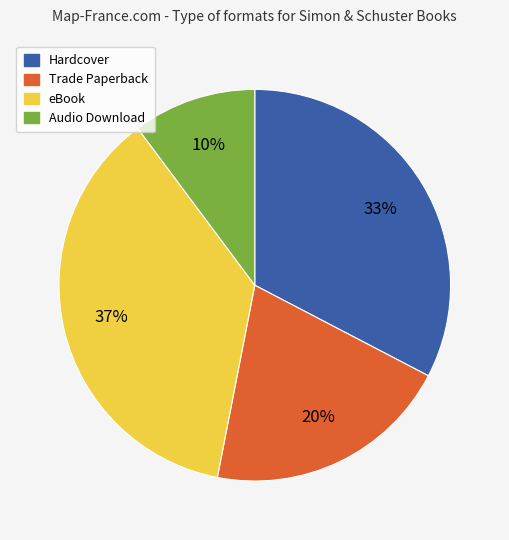

Rank the categories by value from highest to lowest.

eBook, Hardcover, Trade Paperback, Audio Download